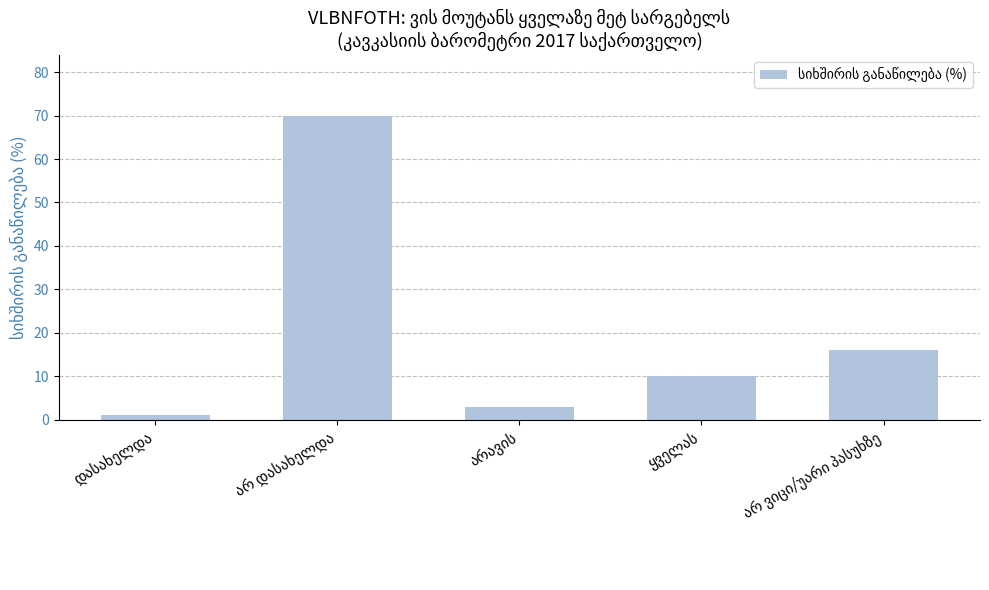

What is the greatest value displayed?

70